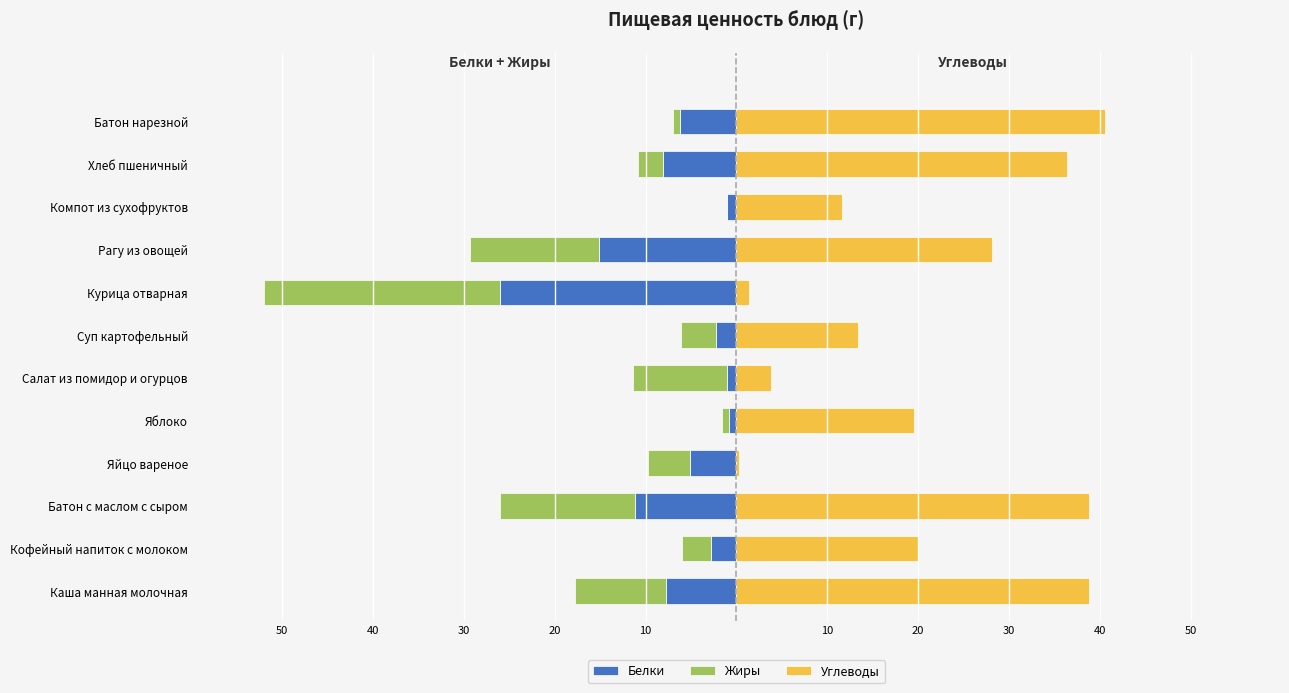

Rank the series at Яйцо вареное from lowest to highest value.

Белки, Жиры, Углеводы